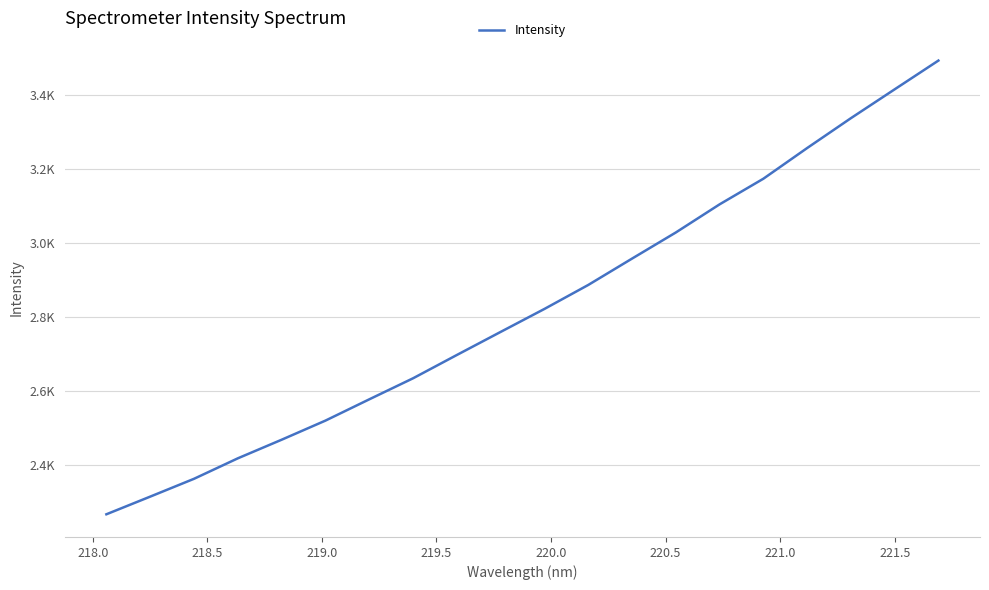

Is this an area chart (filled region under the line)?

No